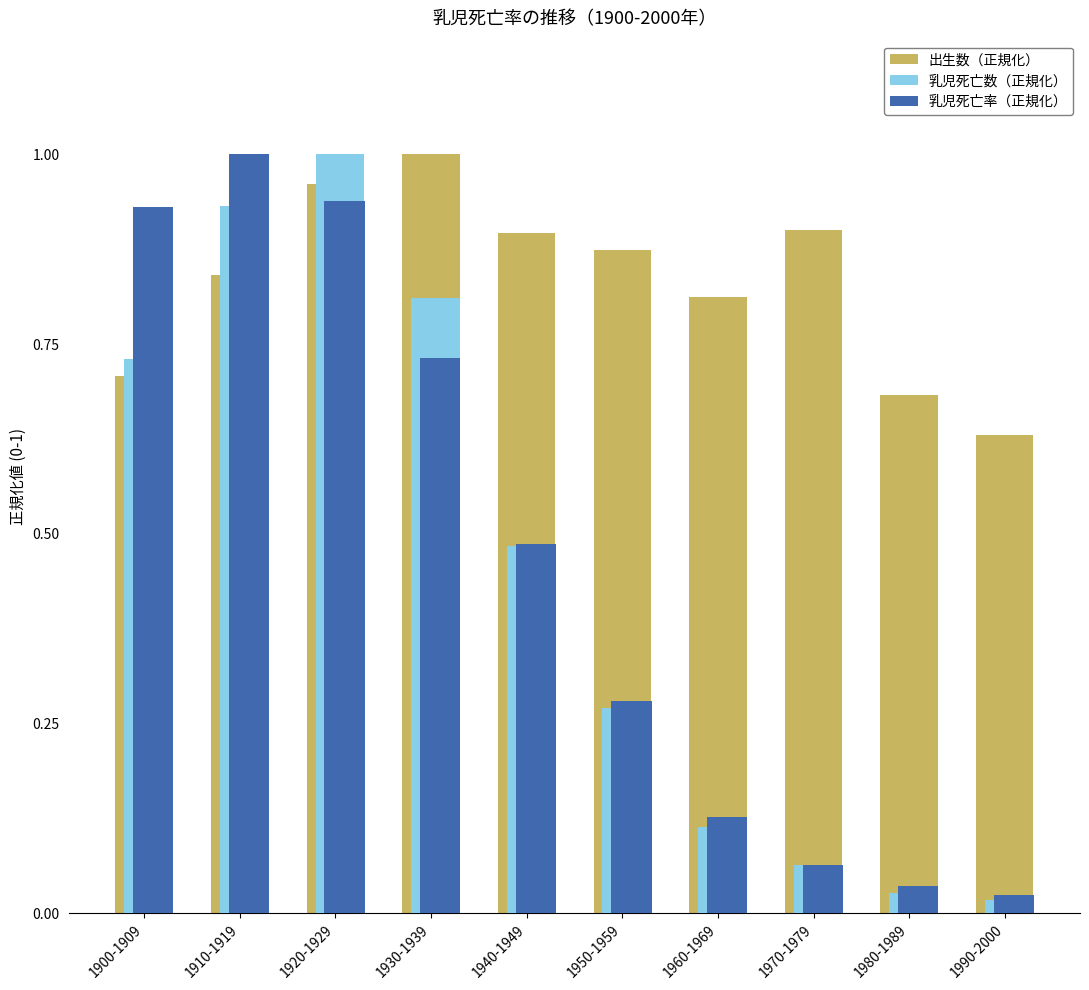

What are all the series names shown in the legend?

出生数（正規化）, 乳児死亡数（正規化）, 乳児死亡率（正規化）